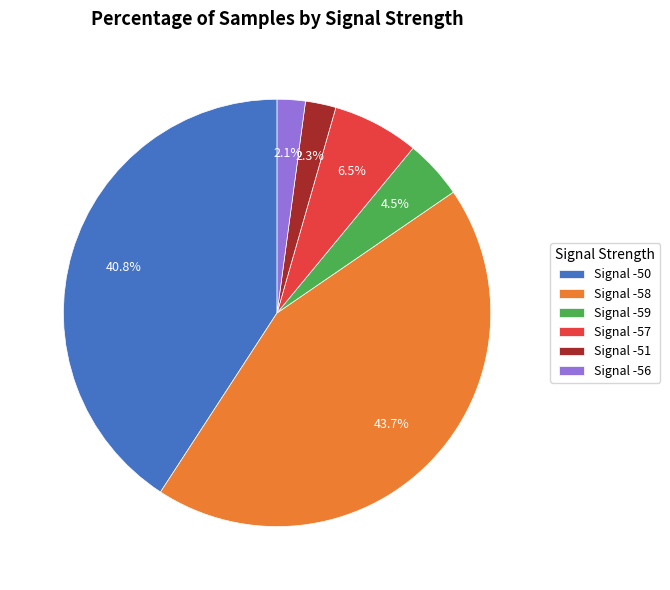

Does Signal -56 represent more than half of the total?

No